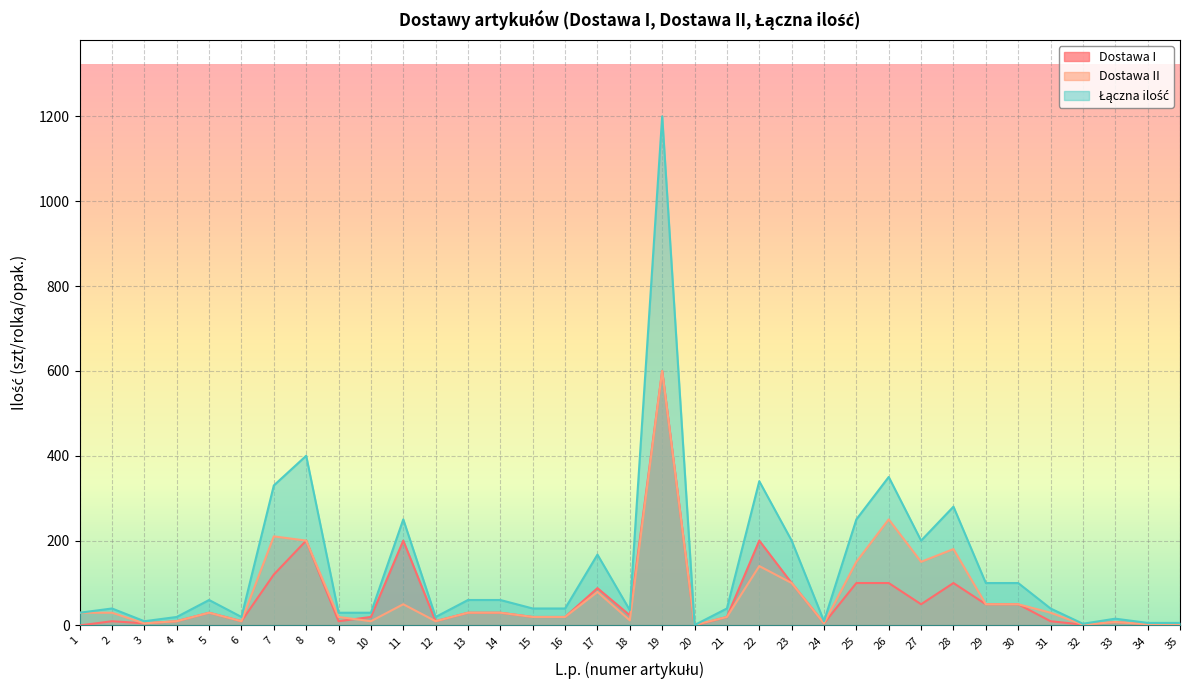

Is it true that Łączna ilość equals 24 at 33?

False